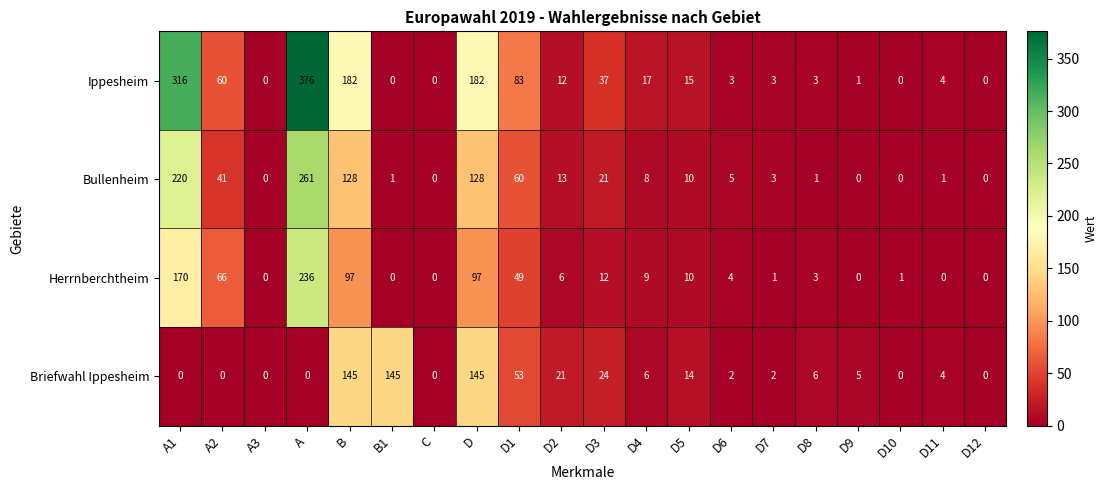

List the series in order of their peak value, lowest first.

Briefwahl Ippesheim, Herrnberchtheim, Bullenheim, Ippesheim